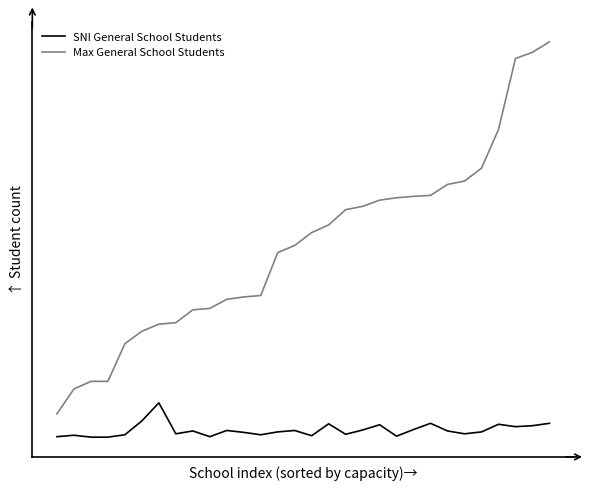

What is the difference between the second highest and second lowest values in the SNI General School Students series?

34